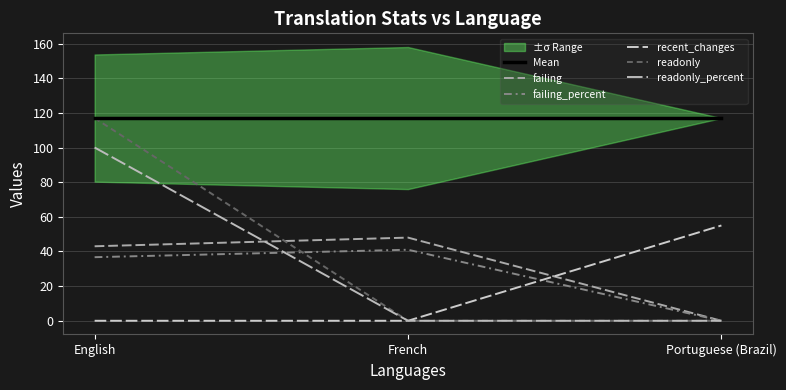

What are all the series names shown in the legend?

Mean, failing, failing_percent, recent_changes, readonly, readonly_percent